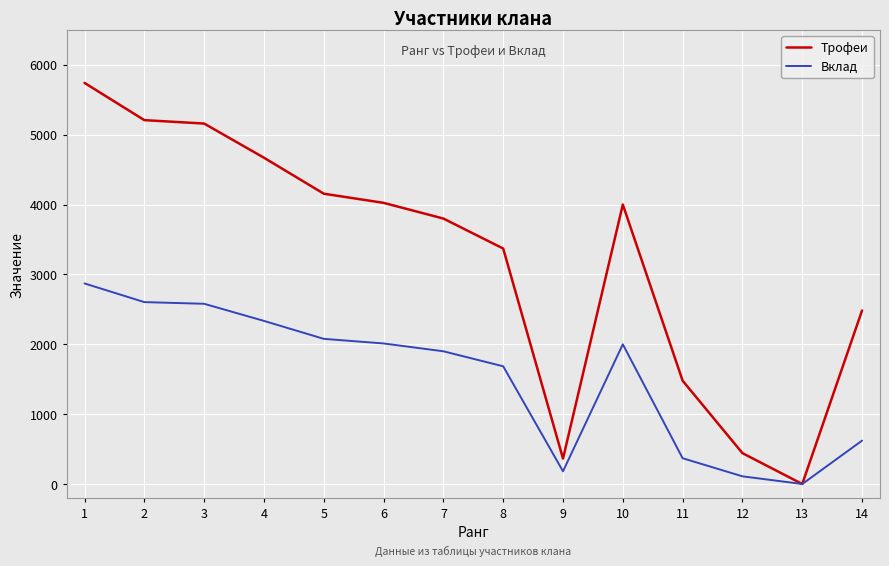

Count the number of categories in the chart.

14